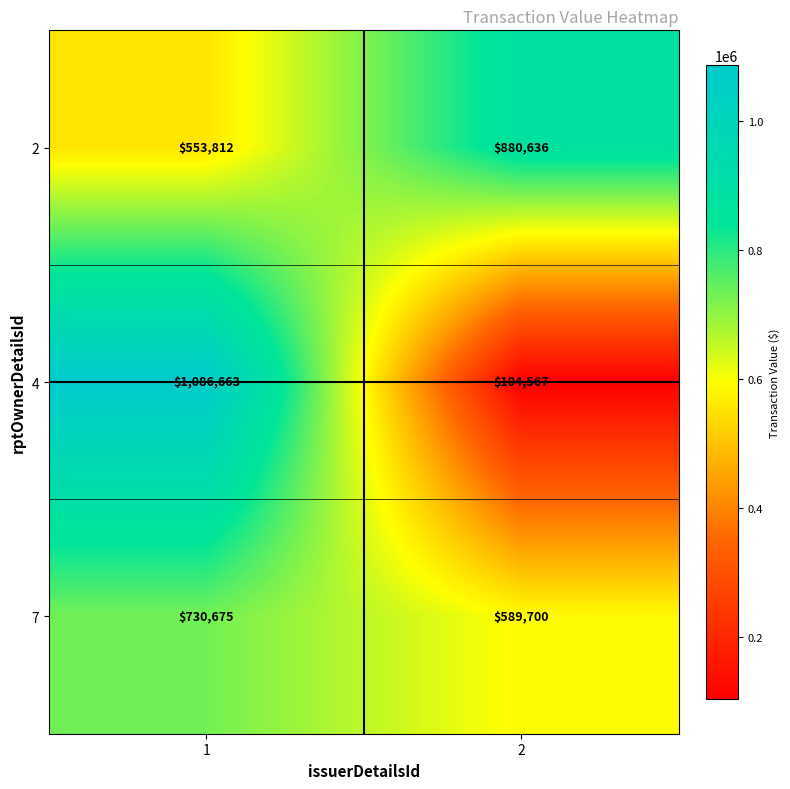

Which series changed the most between 1 and 2?

4